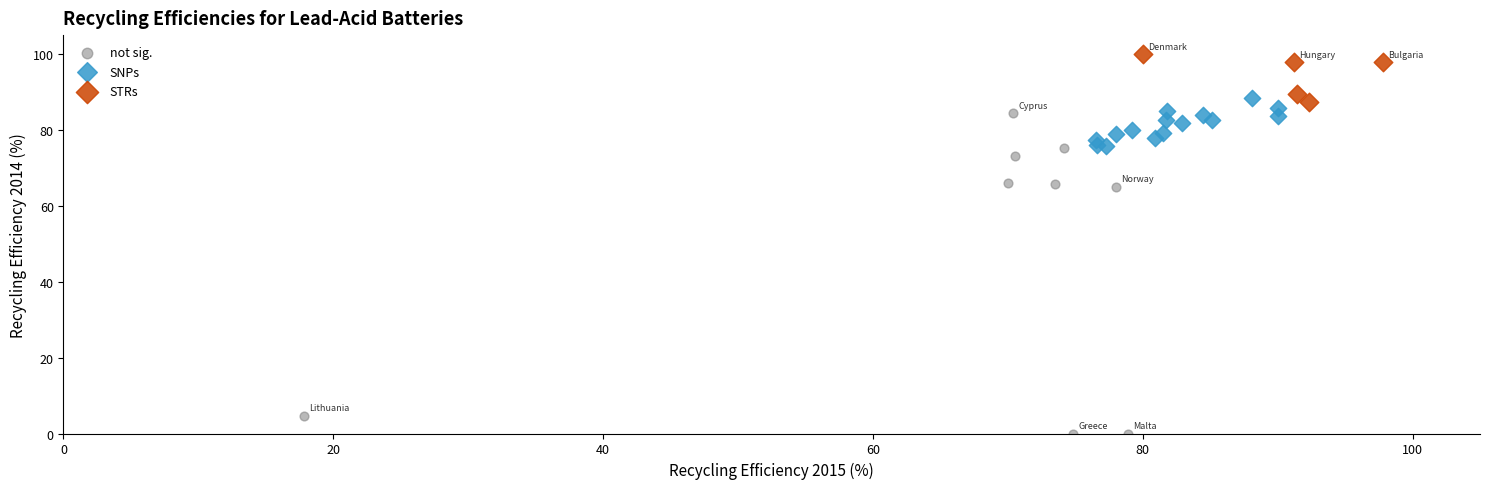

Which series has the largest Y range (max minus min)?

not sig.